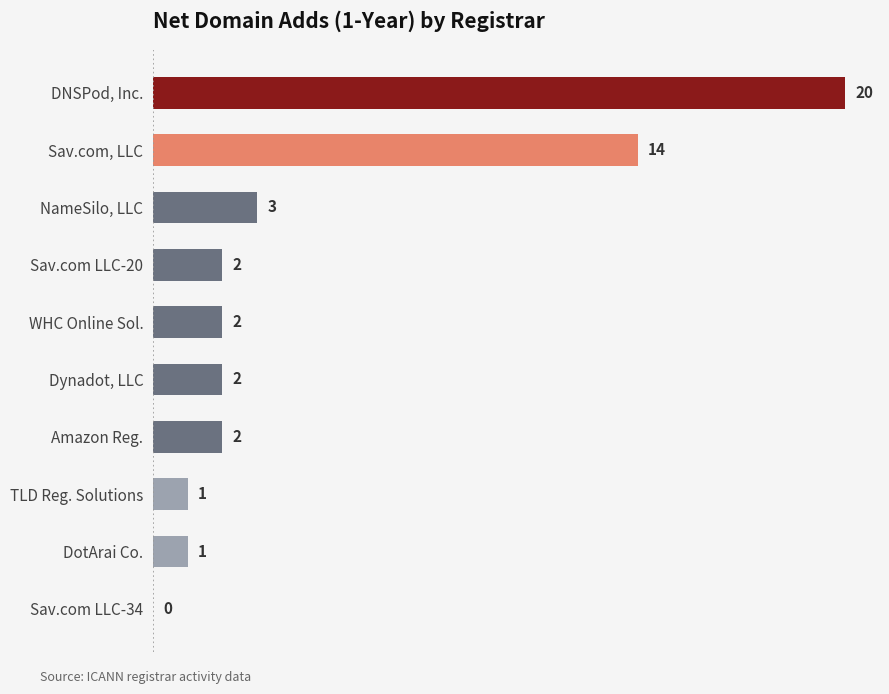

Reading bottom to top, list all the values displayed in this chart.

Sav.com LLC-34=0	DotArai Co.=1	TLD Reg. Solutions=1	Amazon Reg.=2	Dynadot, LLC=2	WHC Online Sol.=2	Sav.com LLC-20=2	NameSilo, LLC=3	Sav.com, LLC=14	DNSPod, Inc.=20